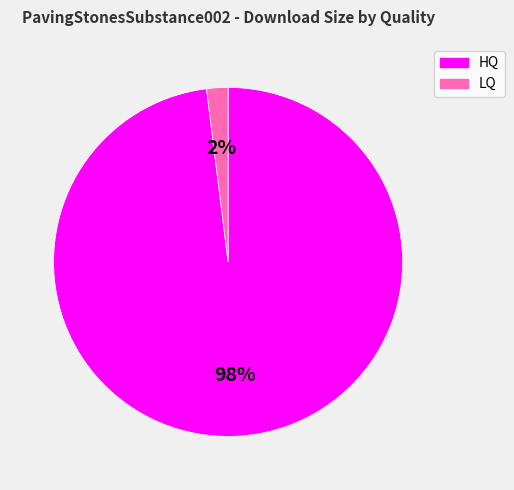

Count the number of slices in the pie.

2